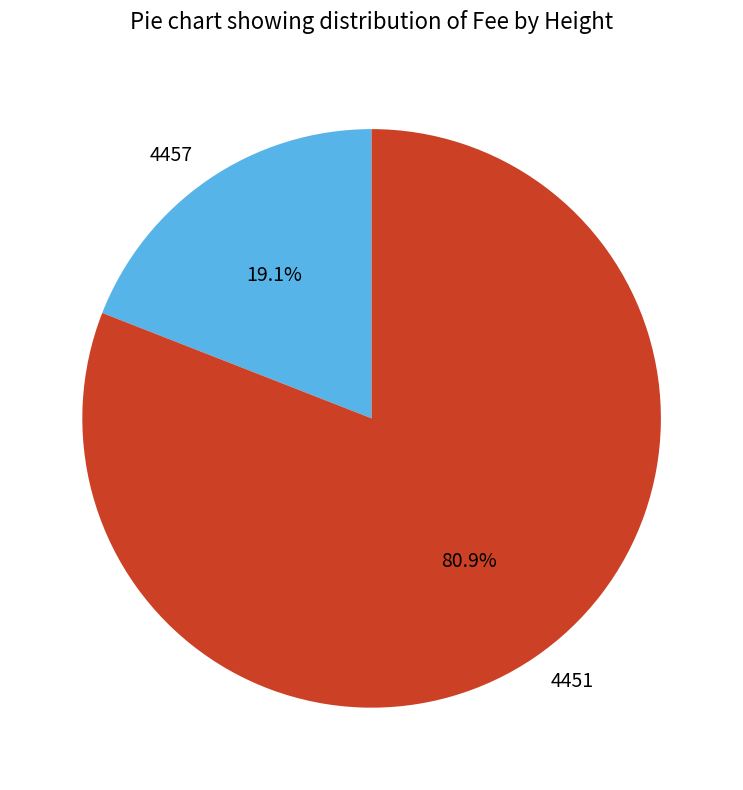

True or false: 4451 accounts for 95% of the total.

False